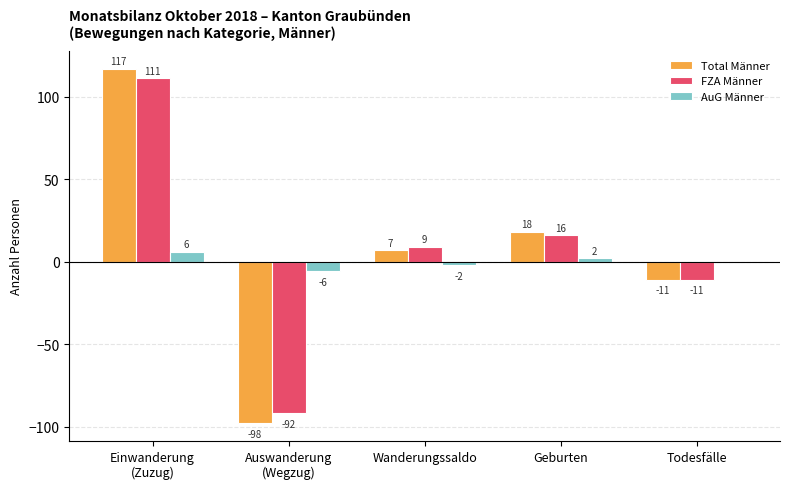

What is the highest value of the FZA Männer series?

111